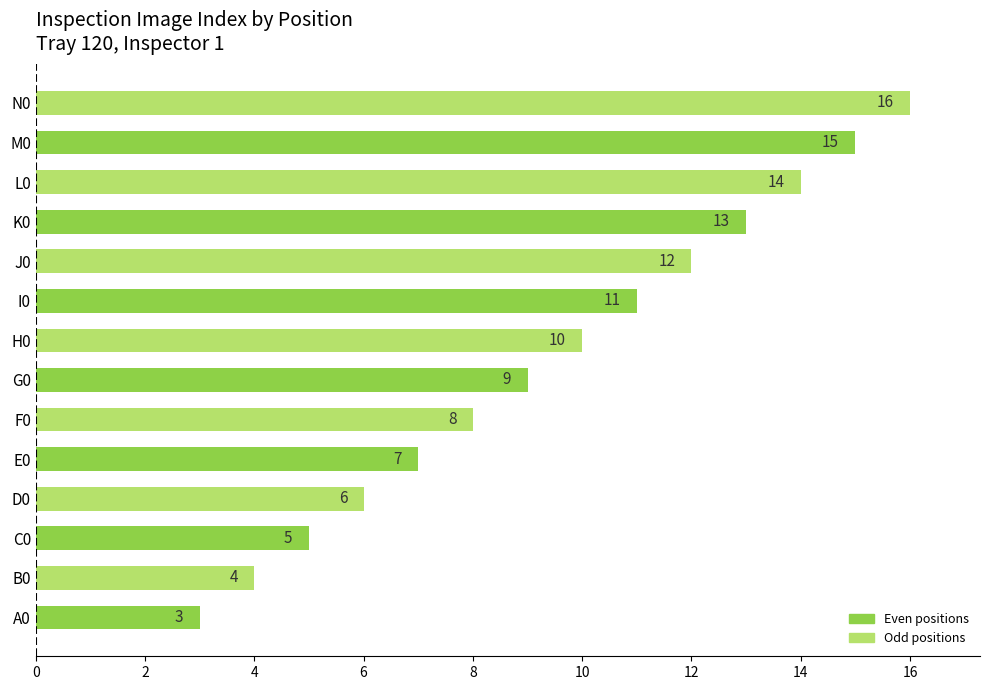

What is the ratio of the value at K0 to the value at J0?

1.1